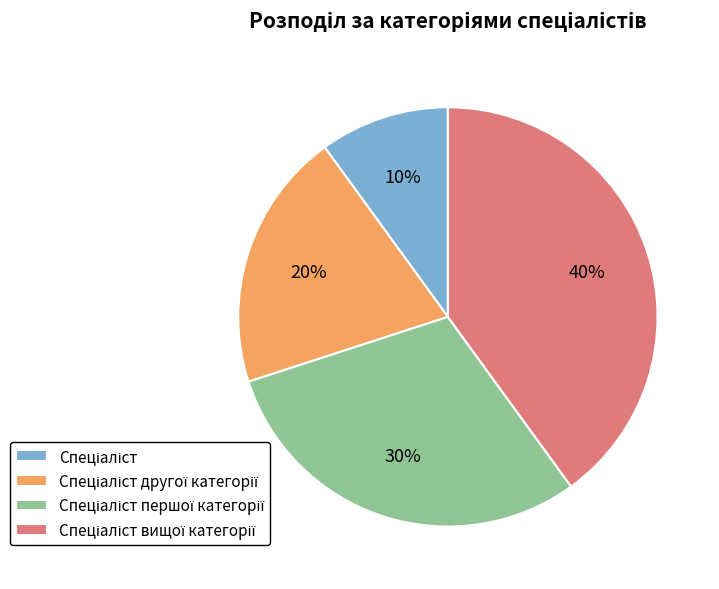

To the nearest percent, what is the difference between the largest and smallest slice percentages?

30%